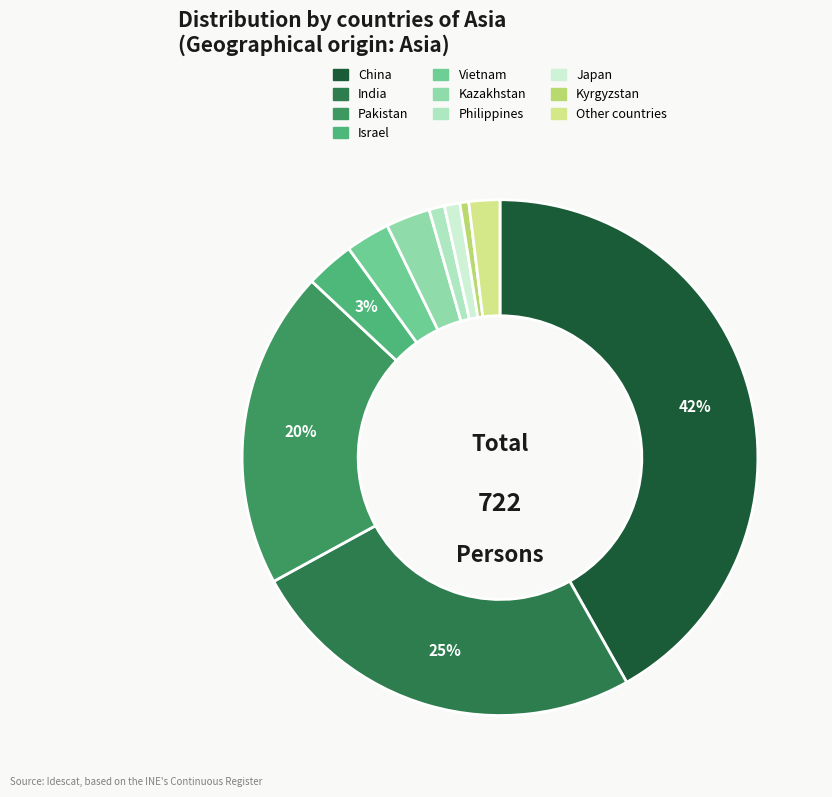

Count the number of slices in the pie.

10